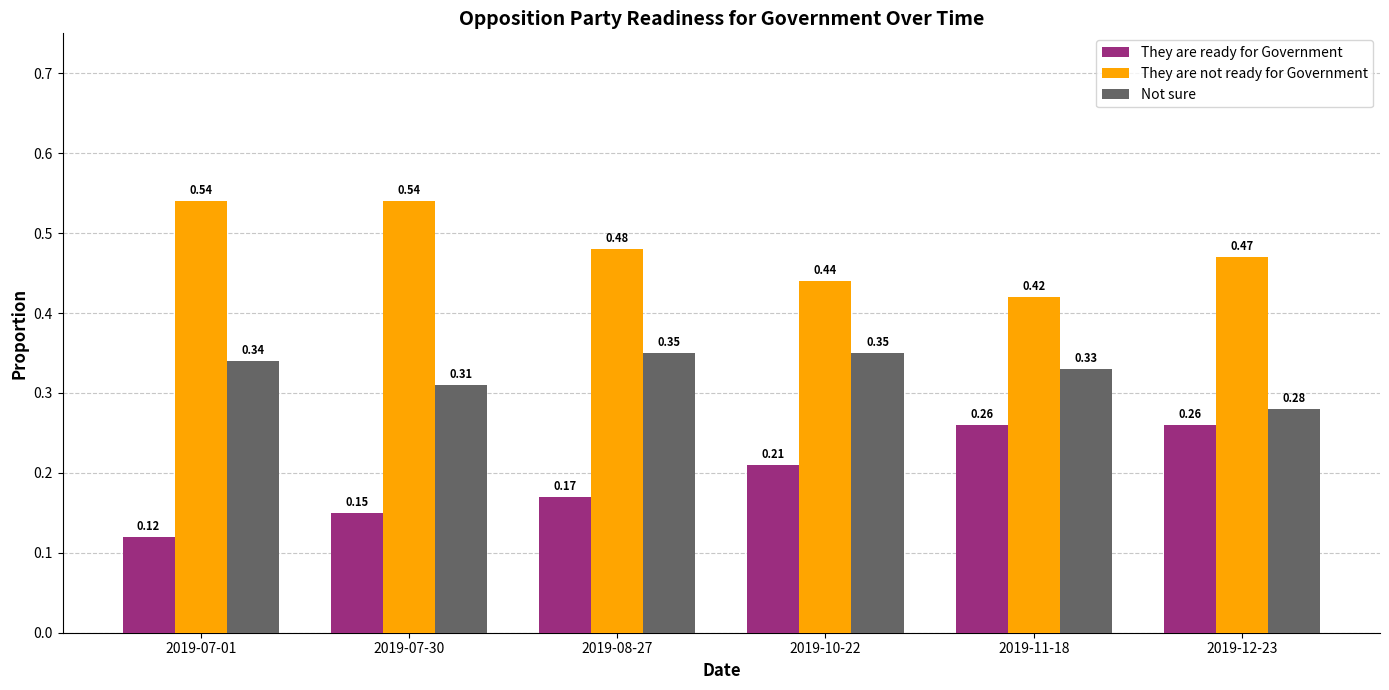

What is the sum of all They are ready for Government values?

1.2